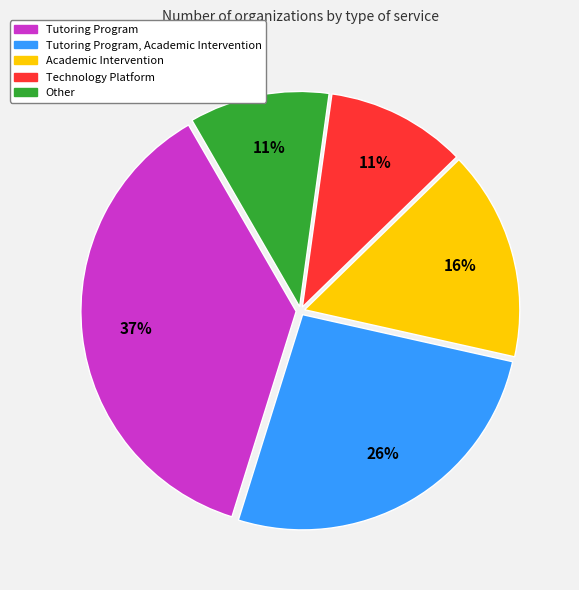

Does any single category account for the majority?

No